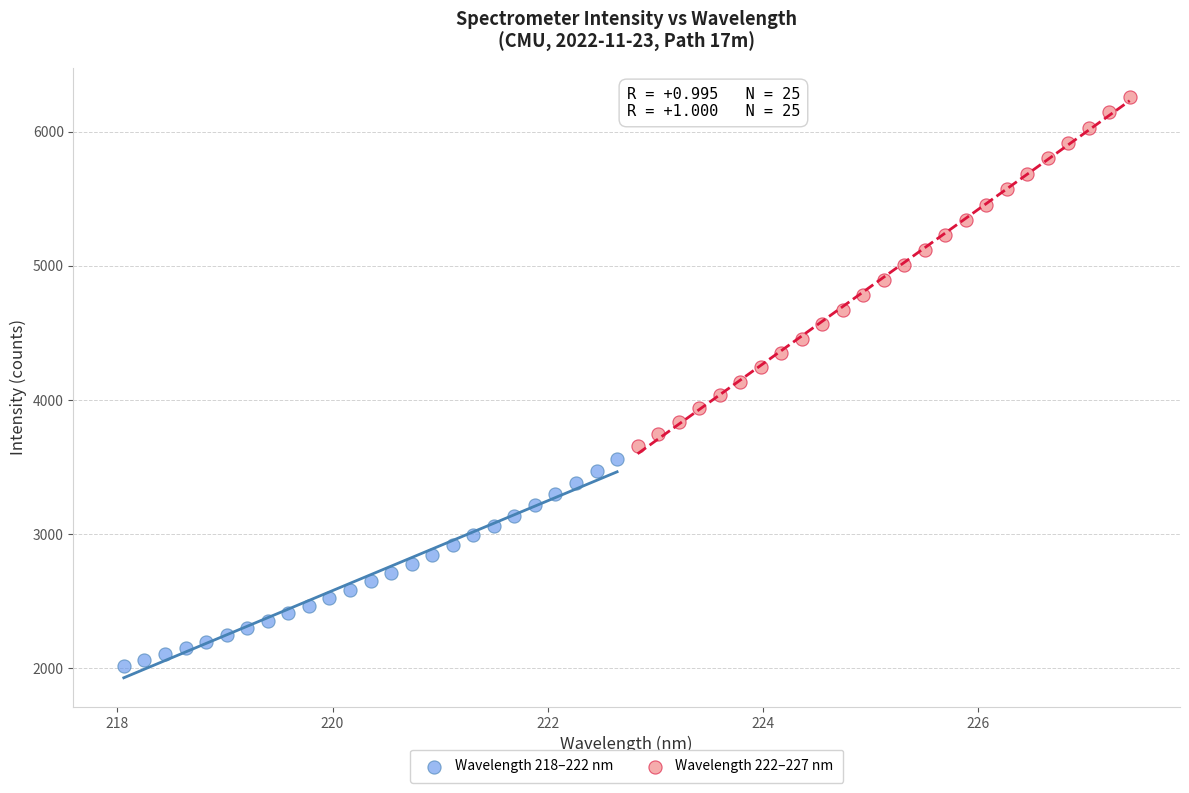

Which series reaches the minimum Y coordinate?

Wavelength 218–222 nm